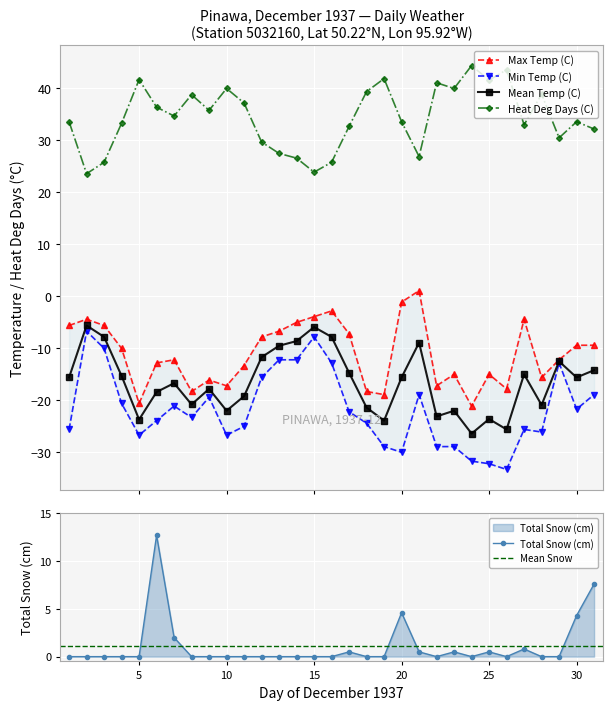

Reading right to left, list all the values displayed in this chart.

Max Temp (C): -9.4	-9.4	-12.2	-15.6	-4.4	-17.8	-15.0	-21.1	-15.0	-17.2	1.1	-1.1	-18.9	-18.3	-7.2	-2.8	-3.9	-5.0	-6.7	-7.8	-13.3	-17.2	-16.1	-18.3	-12.2	-12.8	-20.6	-10.0	-5.6	-4.4	-5.6
Min Temp (C): -18.9	-21.7	-12.8	-26.1	-25.6	-33.3	-32.2	-31.7	-28.9	-28.9	-18.9	-30.0	-28.9	-24.4	-22.2	-12.8	-7.8	-12.2	-12.2	-15.6	-25.0	-26.7	-19.4	-23.3	-21.1	-23.9	-26.7	-20.6	-10.0	-6.7	-25.6
Mean Temp (C): -14.2	-15.6	-12.5	-20.9	-15.0	-25.6	-23.6	-26.4	-22.0	-23.1	-8.9	-15.6	-23.9	-21.4	-14.7	-7.8	-5.9	-8.6	-9.5	-11.7	-19.2	-22.0	-17.8	-20.8	-16.7	-18.4	-23.7	-15.3	-7.8	-5.6	-15.6
Heat Deg Days (C): 32.2	33.6	30.5	38.9	33.0	43.6	41.6	44.4	40.0	41.1	26.9	33.6	41.9	39.4	32.7	25.8	23.9	26.6	27.5	29.7	37.2	40.0	35.8	38.8	34.7	36.4	41.7	33.3	25.8	23.6	33.6
Total Snow (cm): 7.6	4.3	0.0	0.0	0.8	0.0	0.5	0.0	0.5	0.0	0.5	4.6	0.0	0.0	0.5	0.0	0.0	0.0	0.0	0.0	0.0	0.0	0.0	0.0	2.0	12.7	0.0	0.0	0.0	0.0	0.0